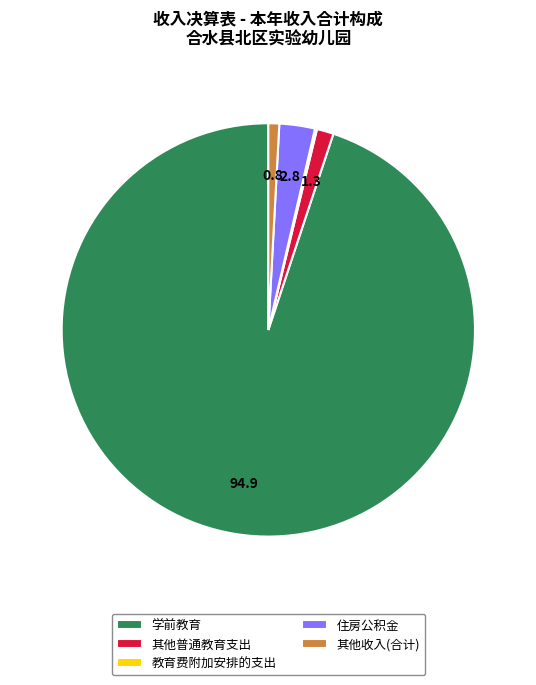

Which slice is the largest?

学前教育